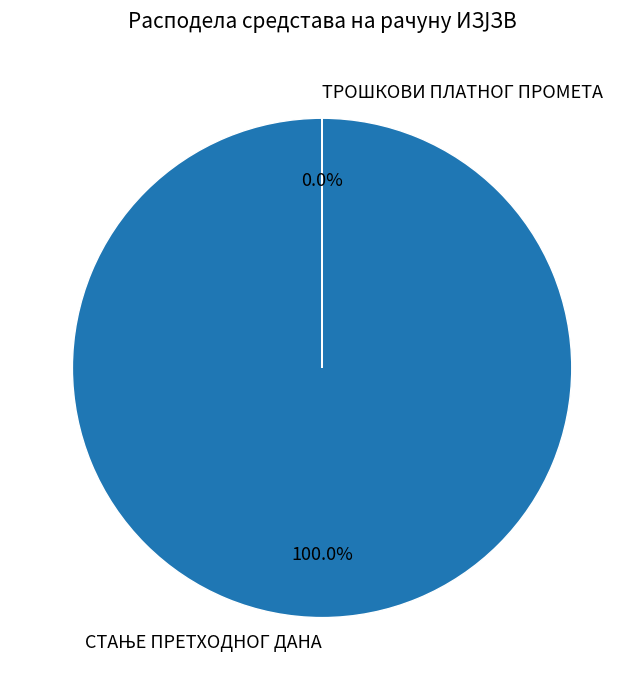

The ОСТАЛИ ПРИЛИВИ slice represents 1% of the pie. True or false?

False